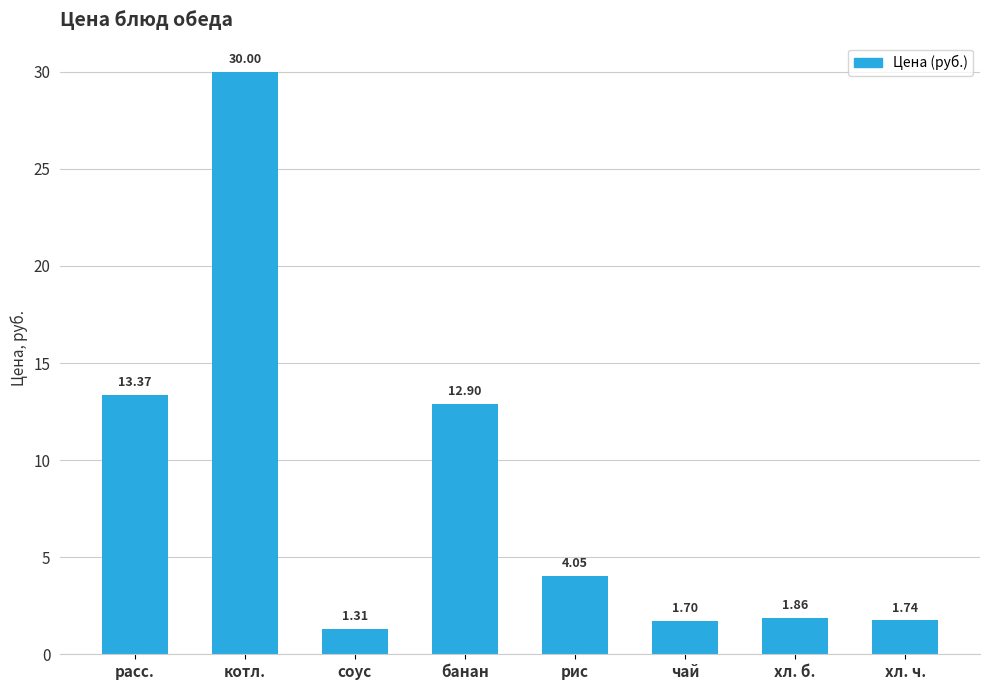

What is the label of the 6th bar from the right?

соус